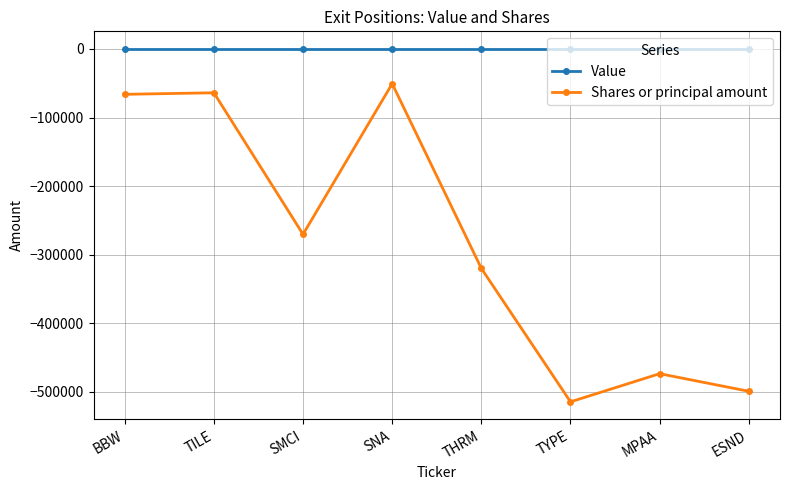

Which series has the largest total across all categories?

Value